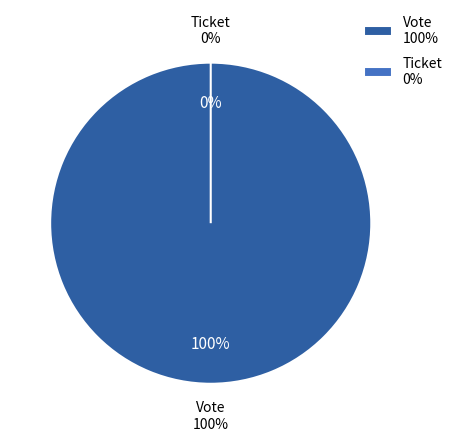

Count the number of slices in the pie.

2